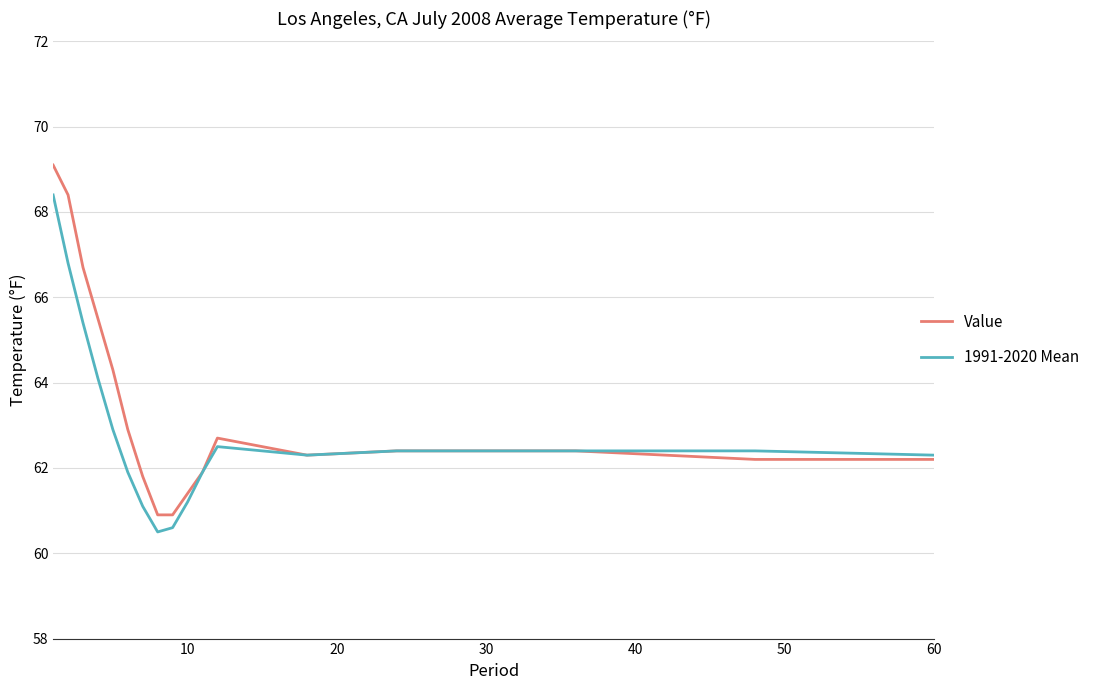

Which series has the largest range (max minus min)?

Value